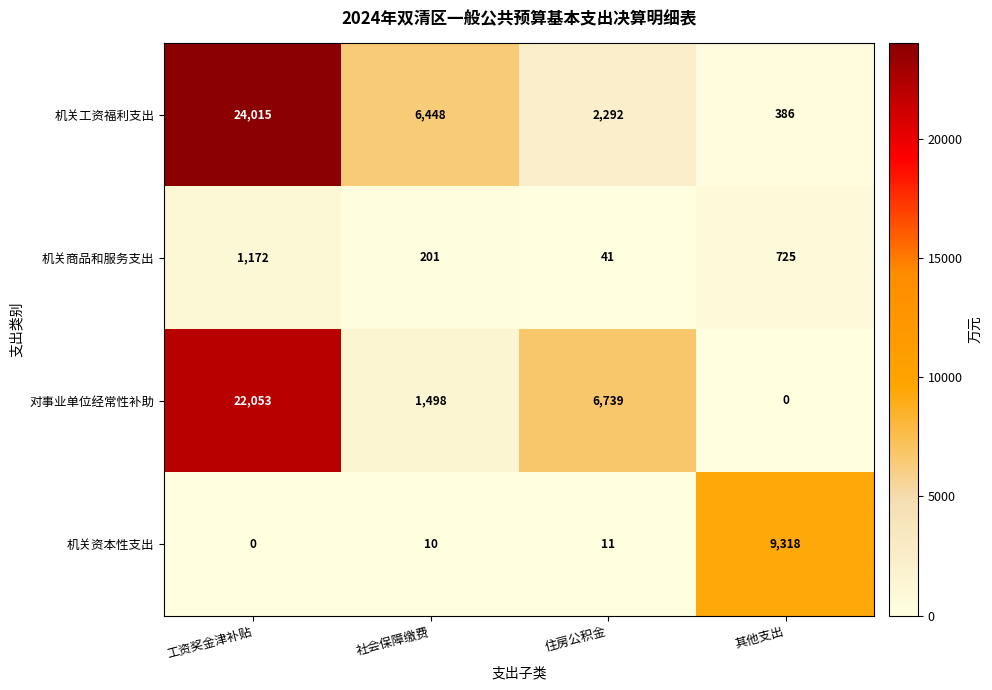

Reading right to left, transcribe all the data shown in this chart.

机关工资福利支出: 其他支出=386	住房公积金=2292	社会保障缴费=6448	工资奖金津补贴=24015
机关商品和服务支出: 其他支出=725	住房公积金=41	社会保障缴费=201	工资奖金津补贴=1172
对事业单位经常性补助: 其他支出=0	住房公积金=6739	社会保障缴费=1498	工资奖金津补贴=22053
机关资本性支出: 其他支出=9318	住房公积金=11	社会保障缴费=10	工资奖金津补贴=0